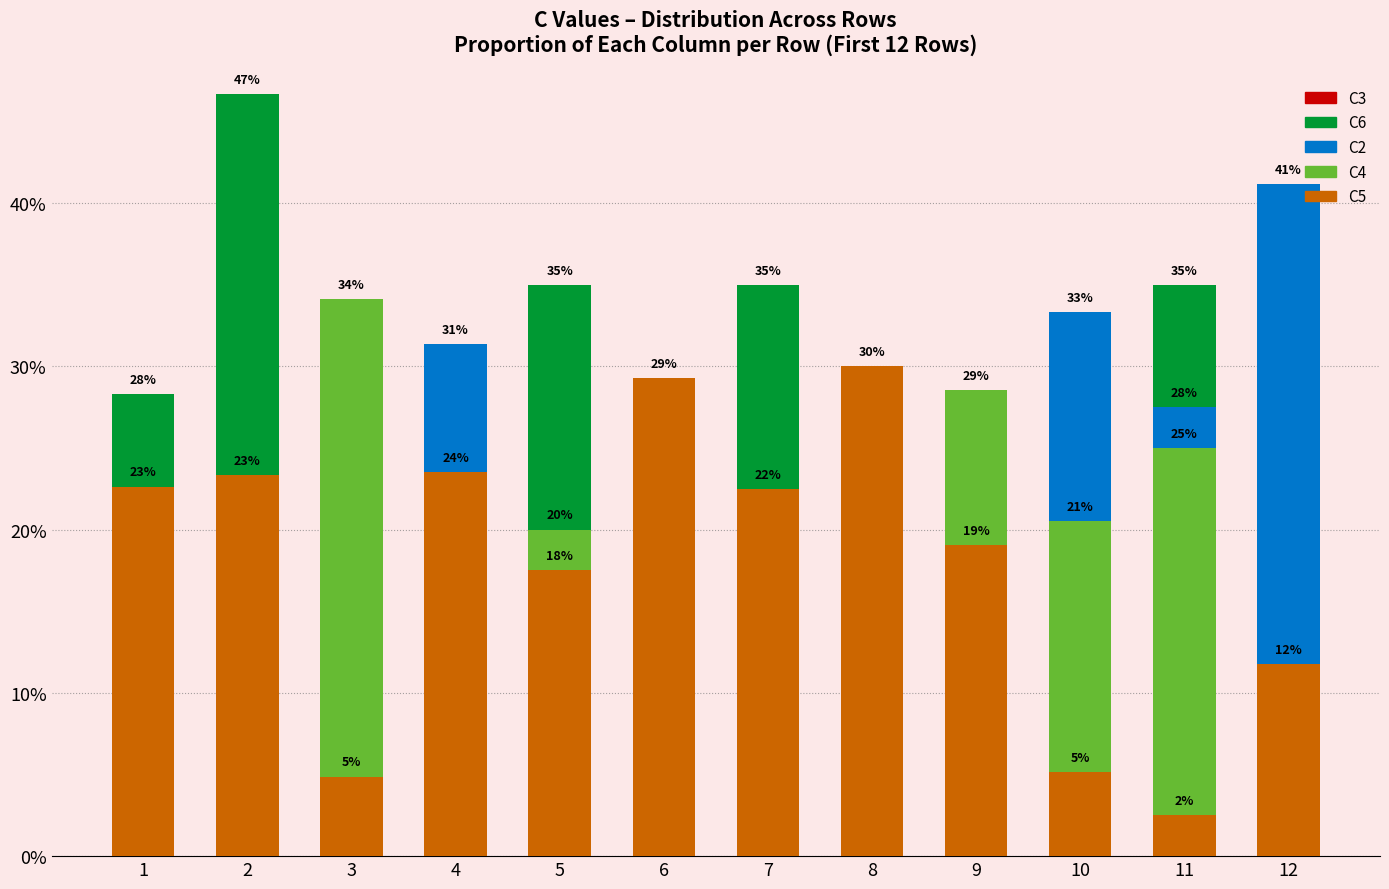

How many groups of bars are there?

12